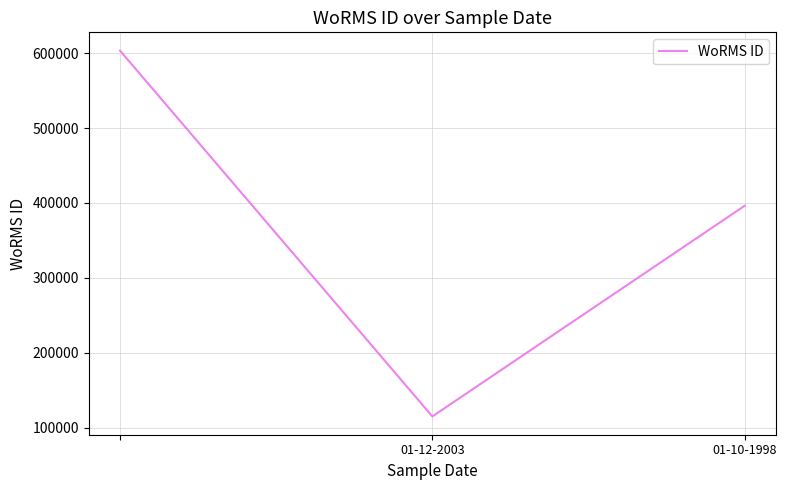

What is the maximum value shown in the chart?

603289